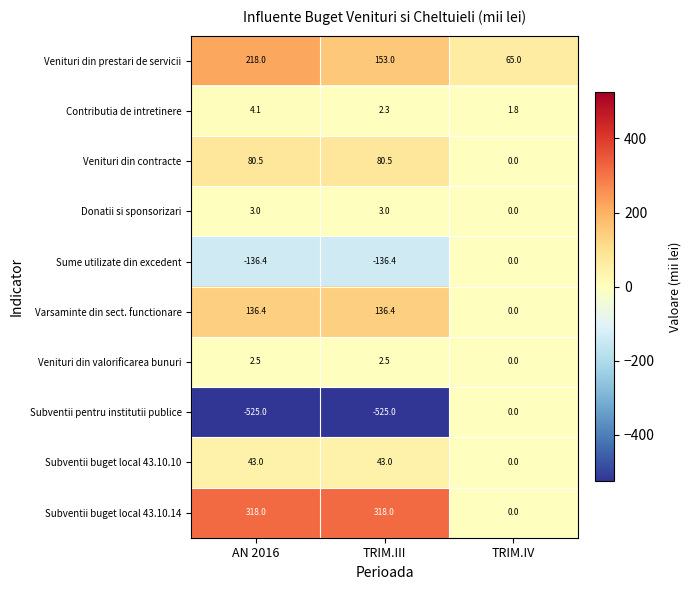

Reading right to left, transcribe all the data shown in this chart.

Venituri din prestari de servicii: TRIM.IV=65.0	TRIM.III=153.0	AN 2016=218.0
Contributia de intretinere: TRIM.IV=1.8	TRIM.III=2.3	AN 2016=4.1
Venituri din contracte: TRIM.IV=0.0	TRIM.III=80.5	AN 2016=80.5
Donatii si sponsorizari: TRIM.IV=0.0	TRIM.III=3.0	AN 2016=3.0
Sume utilizate din excedent: TRIM.IV=0.0	TRIM.III=-136.4	AN 2016=-136.4
Varsaminte din sect. functionare: TRIM.IV=0.0	TRIM.III=136.4	AN 2016=136.4
Venituri din valorificarea bunuri: TRIM.IV=0.0	TRIM.III=2.5	AN 2016=2.5
Subventii pentru institutii publice: TRIM.IV=0.0	TRIM.III=-525.0	AN 2016=-525.0
Subventii buget local 43.10.10: TRIM.IV=0.0	TRIM.III=43.0	AN 2016=43.0
Subventii buget local 43.10.14: TRIM.IV=0.0	TRIM.III=318.0	AN 2016=318.0